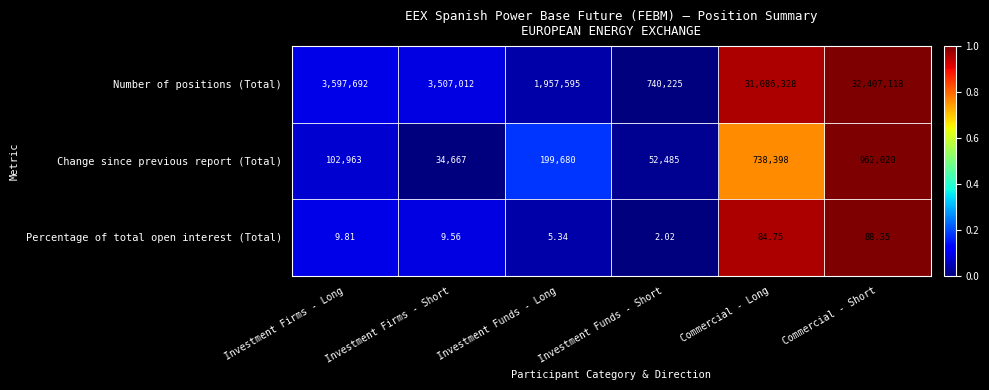

Where is Number of positions (Total) nearest to the value 16573671?

Investment Firms - Long